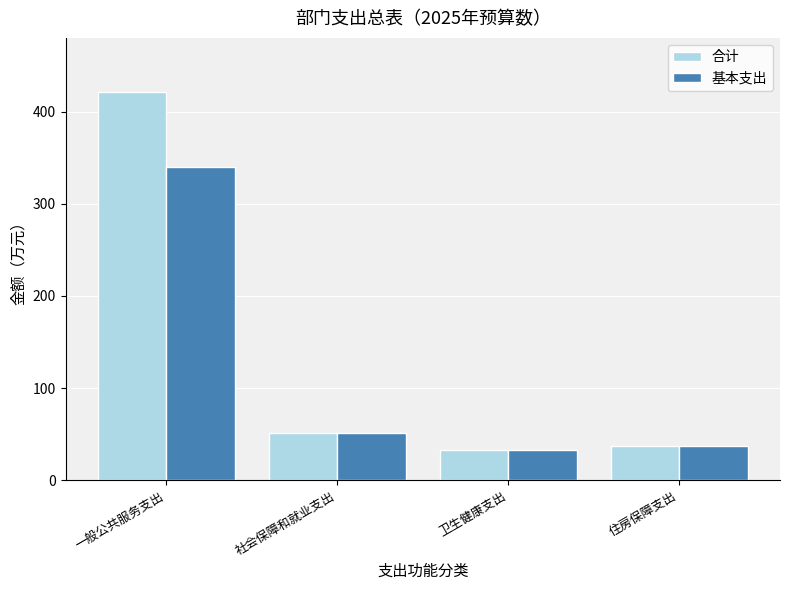

What position from the right is 卫生健康支出?

2